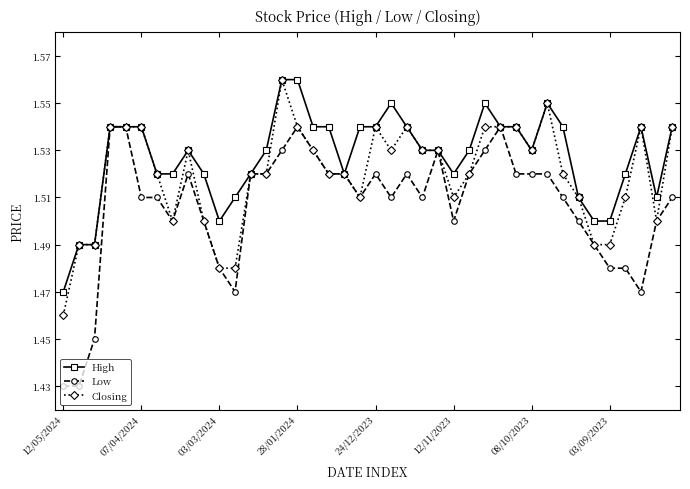

How many Low values are between 1 and 2?

40